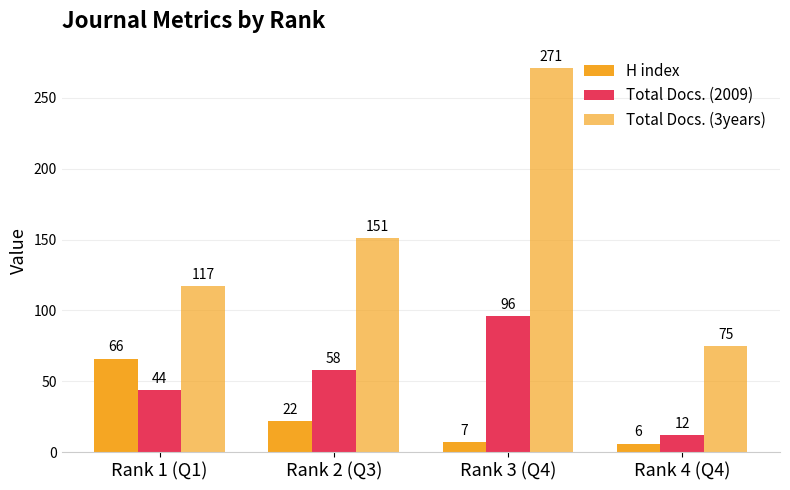

How many bars are there in total?

12